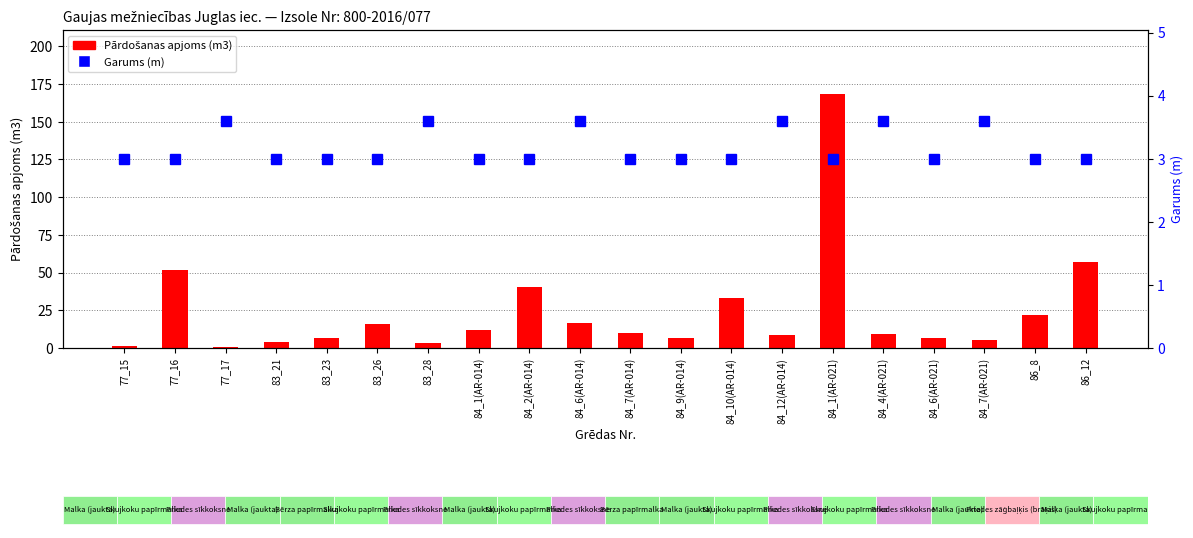

Is the value of Garums (m) at 84_2(AR-014) greater than the value of Pārdošanas apjoms (m3) at 84_10(AR-014)?

No